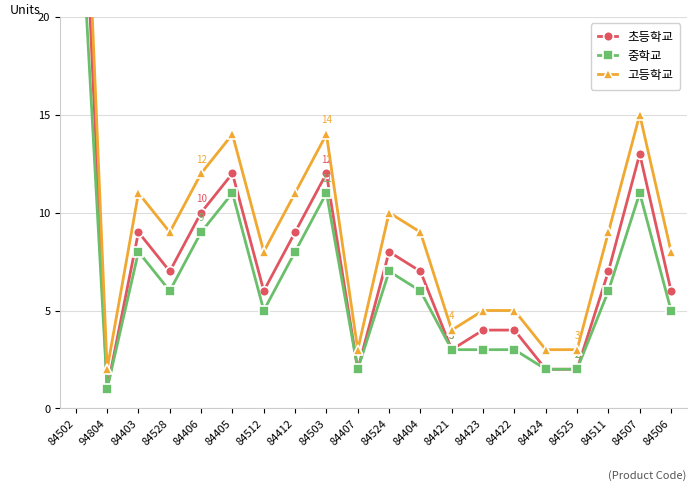

At 84423, list the series in order from largest to smallest.

고등학교, 초등학교, 중학교